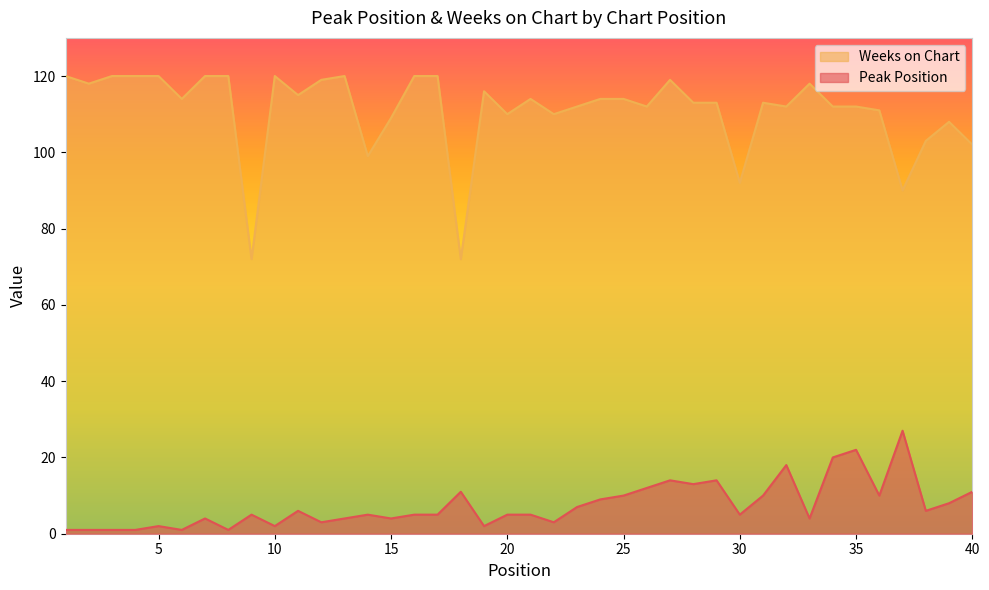

Reading left to right, extract all data points from this chart.

Peak Position: 1	1	1	1	2	1	4	1	5	2	6	3	4	5	4	5	5	11	2	5	5	3	7	9	10	12	14	13	14	5	10	18	4	20	22	10	27	6	8	11
Weeks on Chart: 120	118	120	120	120	114	120	120	72	120	115	119	120	99	109	120	120	72	116	110	114	110	112	114	114	112	119	113	113	92	113	112	118	112	112	111	90	103	108	102